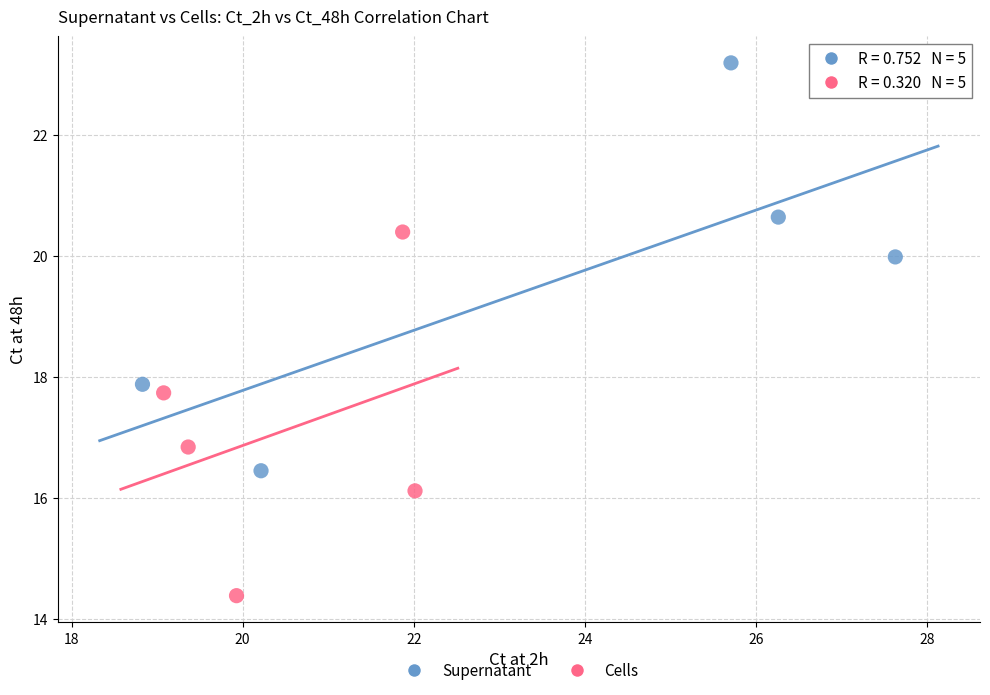

Which series reaches the maximum Y coordinate?

Supernatant